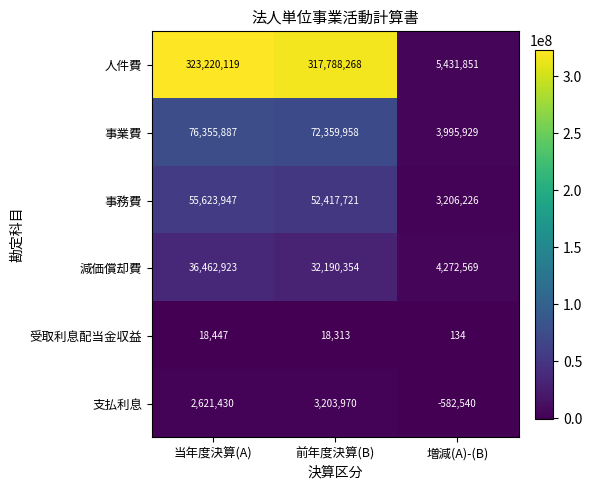

What is the spread (max minus min) of values at 当年度決算(A)?

323201672